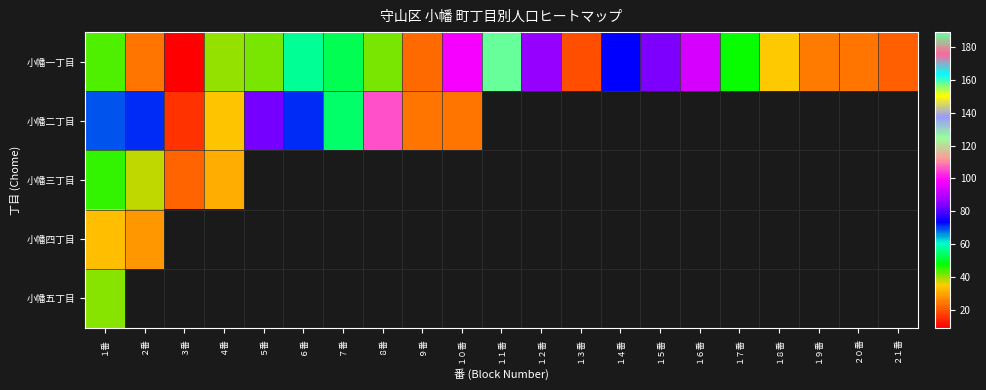

Which series has the largest total across all categories?

小幡一丁目